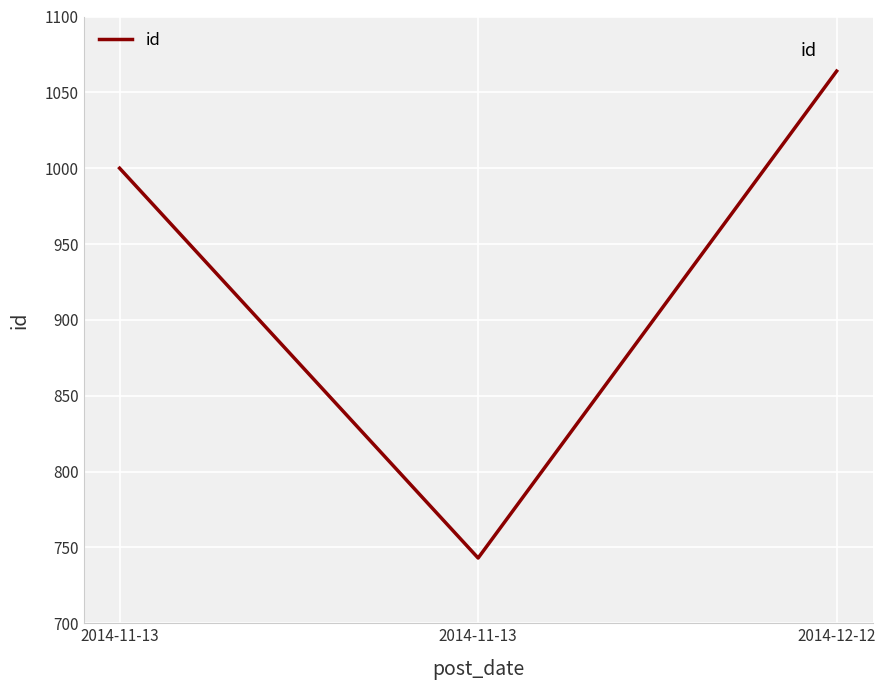

How many values are below 1000?

1